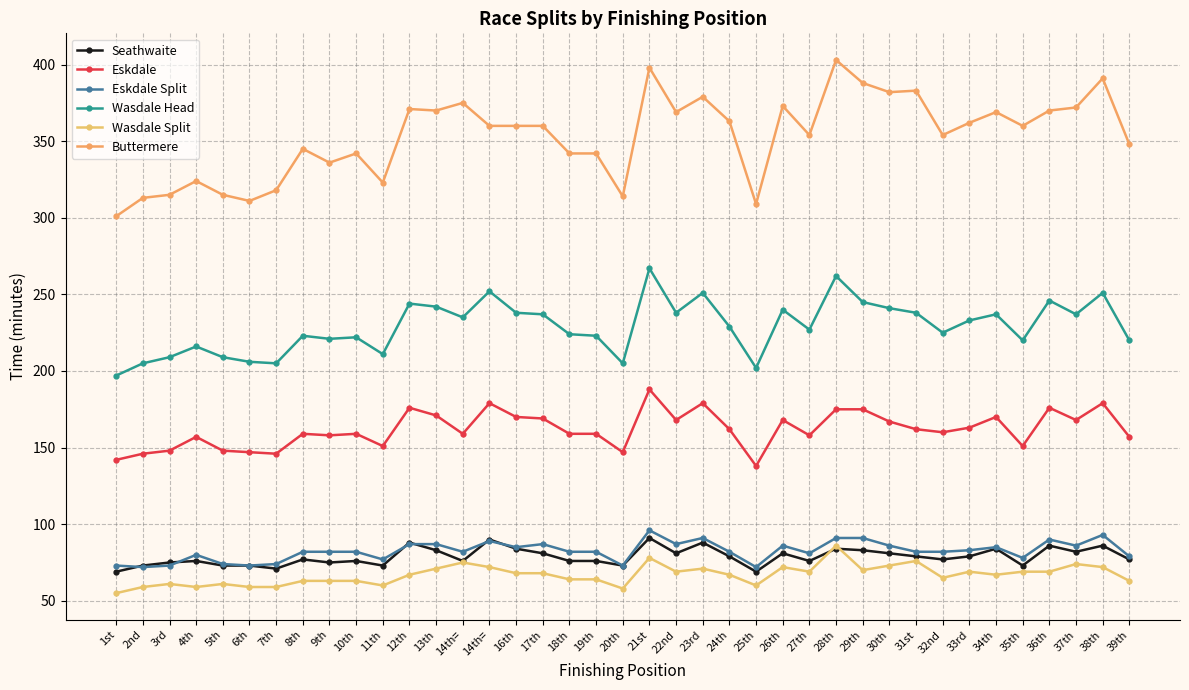

At how many categories does at least one series exceed 145?

39